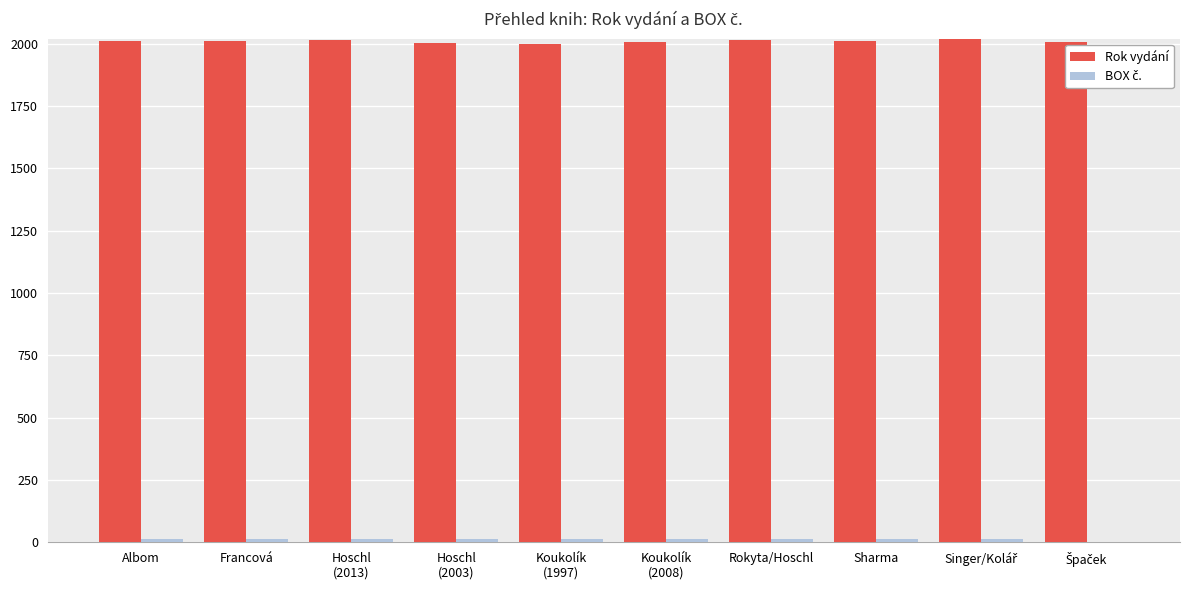

Is it true that Rok vydání equals 1053 at Albom?

False